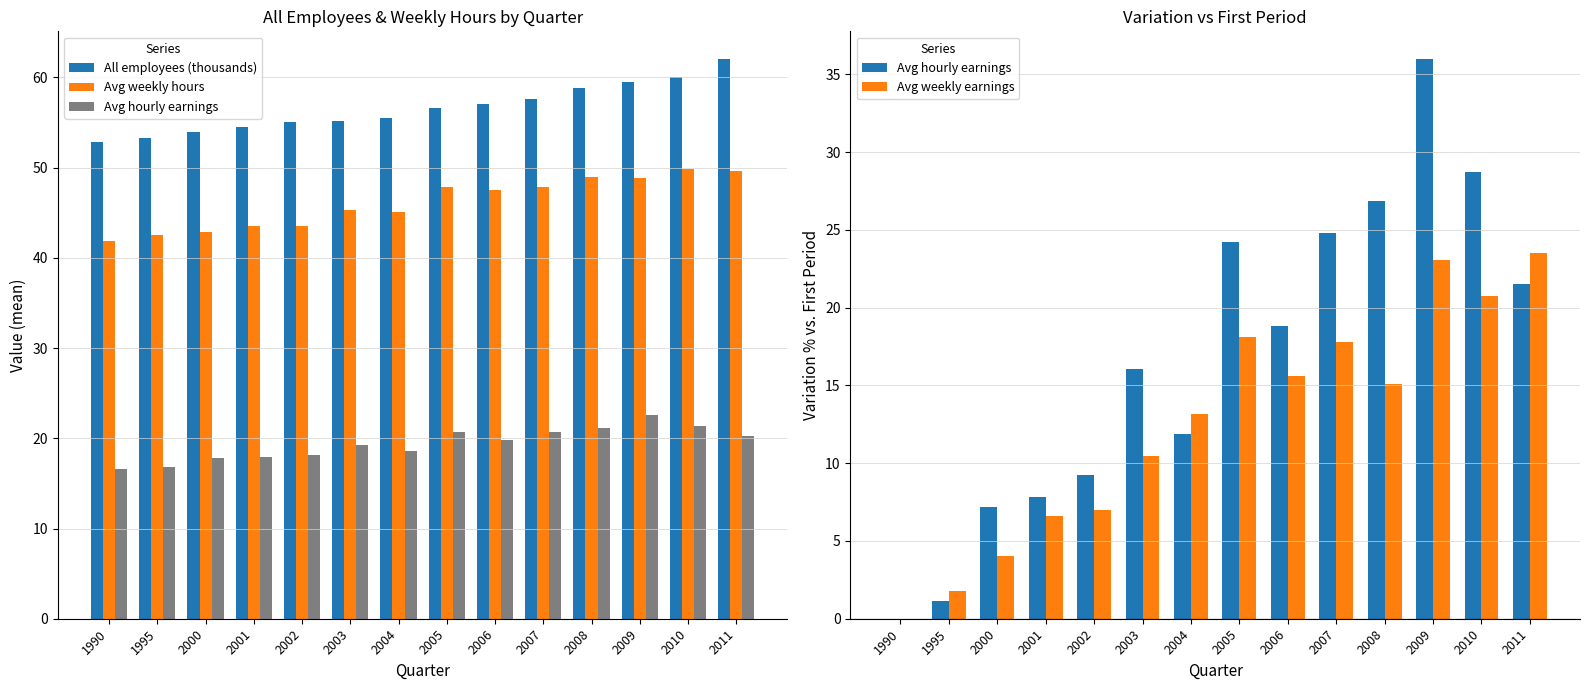

What is the total value across all series at 2004?

125.6